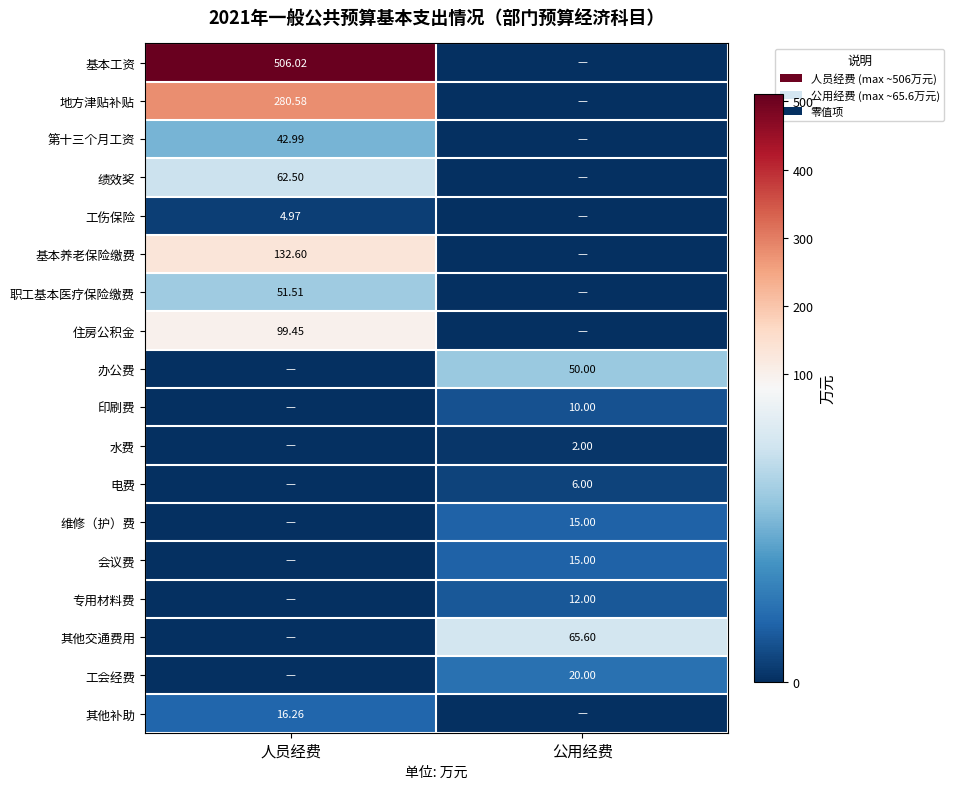

Is it true that 办公费 equals 50.0 at 公用经费?

True